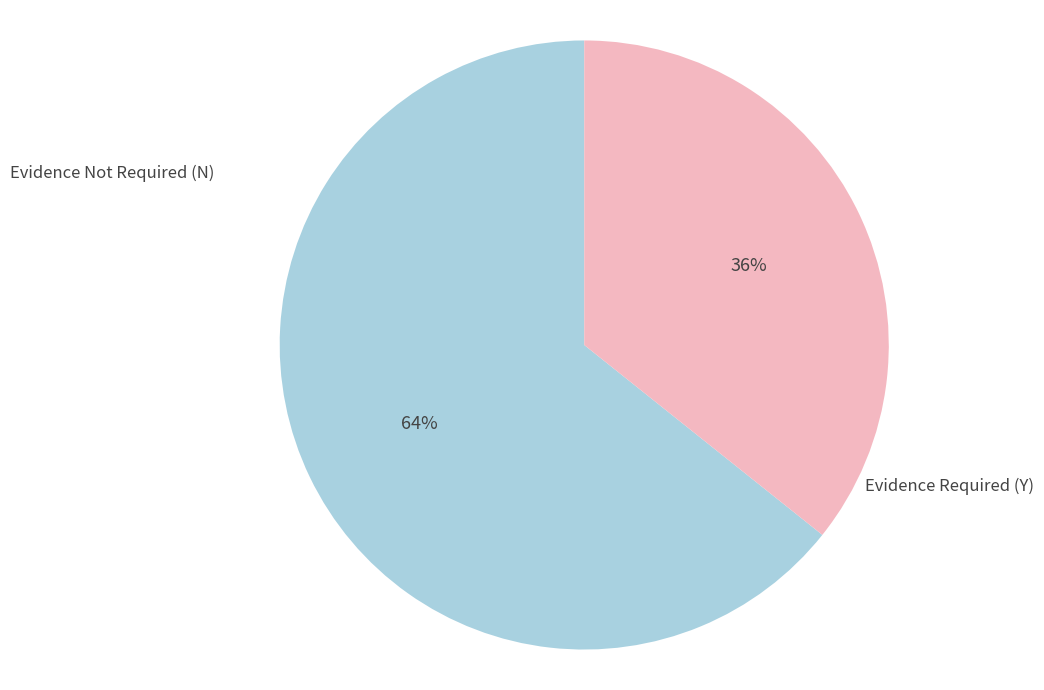

To the nearest percent, what is the average slice percentage?

50%